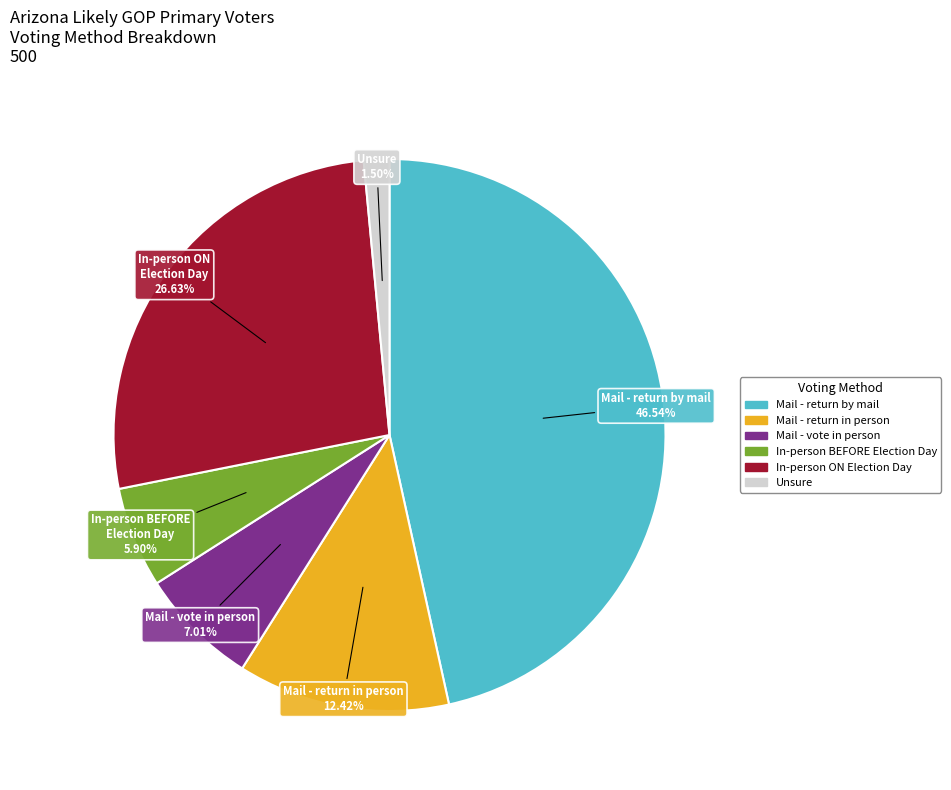

Is there a majority slice in this chart?

No